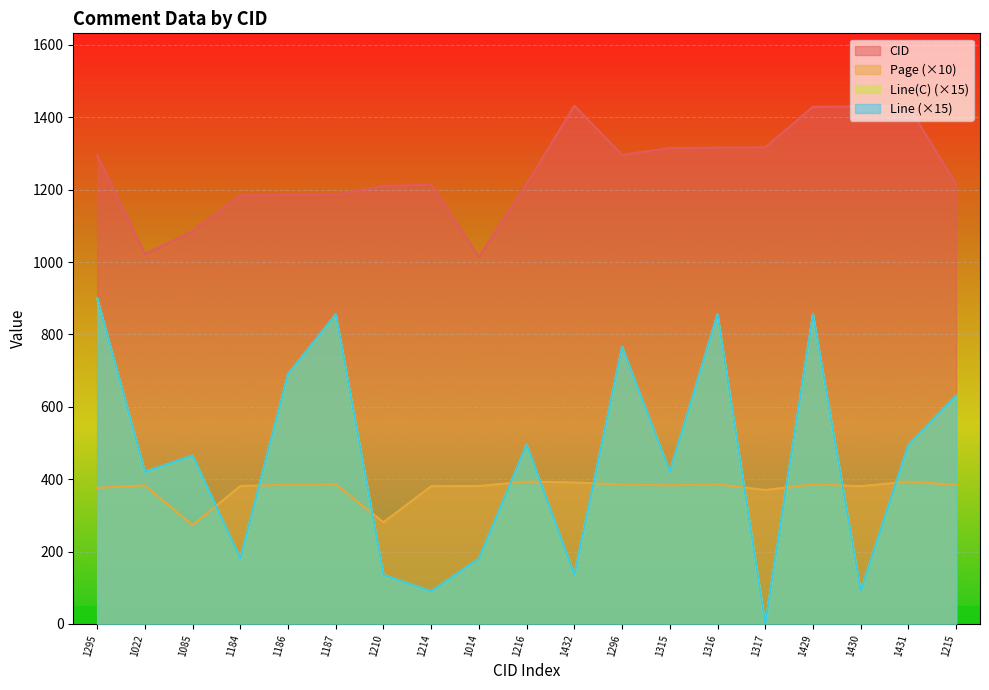

True or false: Line and Line(C) cross at least once.

False